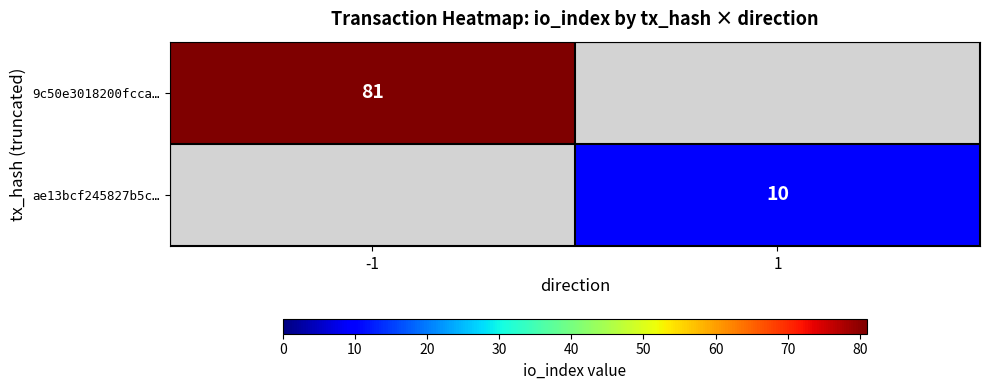

The value of 9c50e3018200fcca… at -1 is 81. True or false?

True